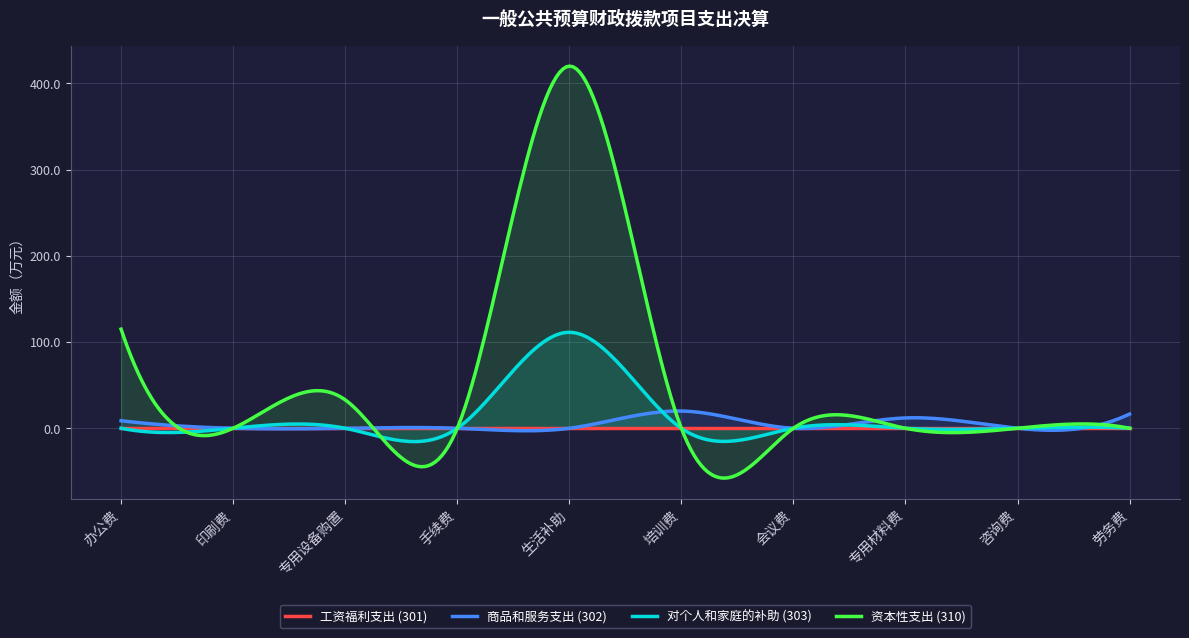

After their last crossing, which series has the higher values: 资本性支出 (310) or 商品和服务支出 (302)?

商品和服务支出 (302)